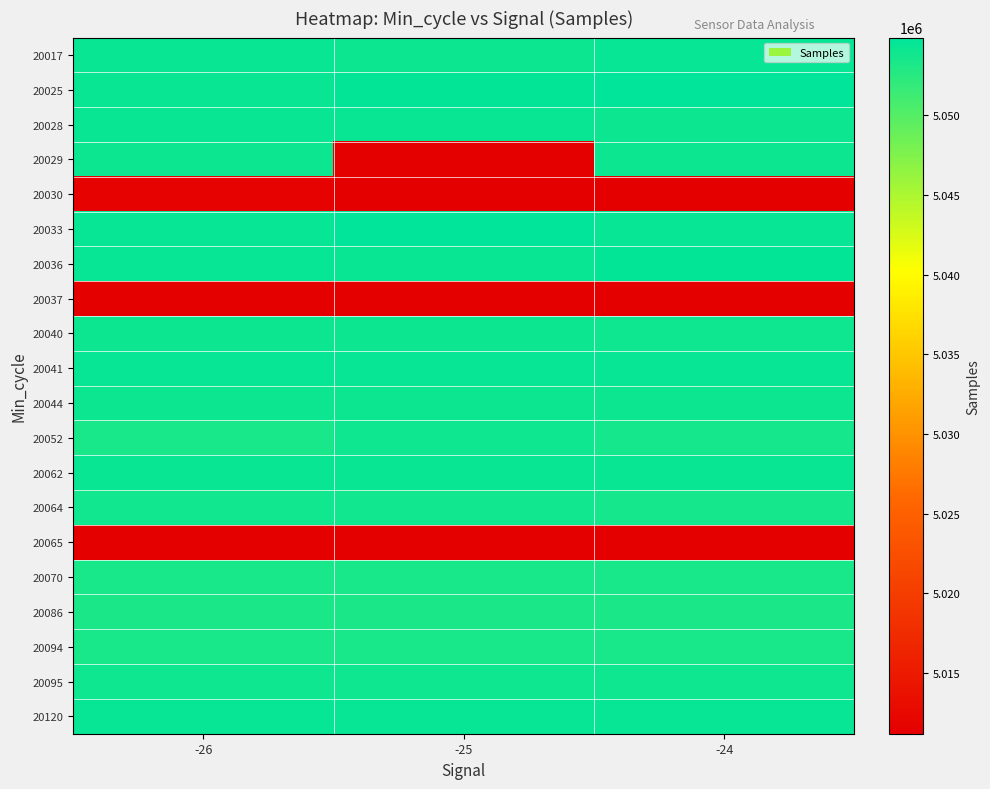

Reading left to right, list all the values displayed in this chart.

20017: -26=5054296	-25=5054039	-24=5054371
20025: -26=5054251	-25=5054637	-24=5054753
20028: -26=5054251	-25=5054246	-24=5054061
20029: -26=5054101	-25=5011249	-24=5054158
20030: -26=5011667	-25=5011196	-24=5011323
20033: -26=5054468	-25=5054876	-24=5054517
20036: -26=5054517	-25=5054343	-24=5054579
20037: -26=5011323	-25=5011323	-24=5011323
20040: -26=5054187	-25=5054039	-24=5053955
20041: -26=5054444	-25=5054444	-24=5054444
20044: -26=5054158	-25=5054158	-24=5054158
20052: -26=5053352	-25=5053921	-24=5053666
20062: -26=5054343	-25=5054343	-24=5054343
20064: -26=5053797	-25=5053797	-24=5053604
20065: -26=5011196	-25=5011196	-24=5011196
20070: -26=5053387	-25=5053387	-24=5053387
20086: -26=5053305	-25=5053305	-24=5053305
20094: -26=5053382	-25=5053382	-24=5053382
20095: -26=5053953	-25=5053953	-24=5053953
20120: -26=5054523	-25=5054523	-24=5054523